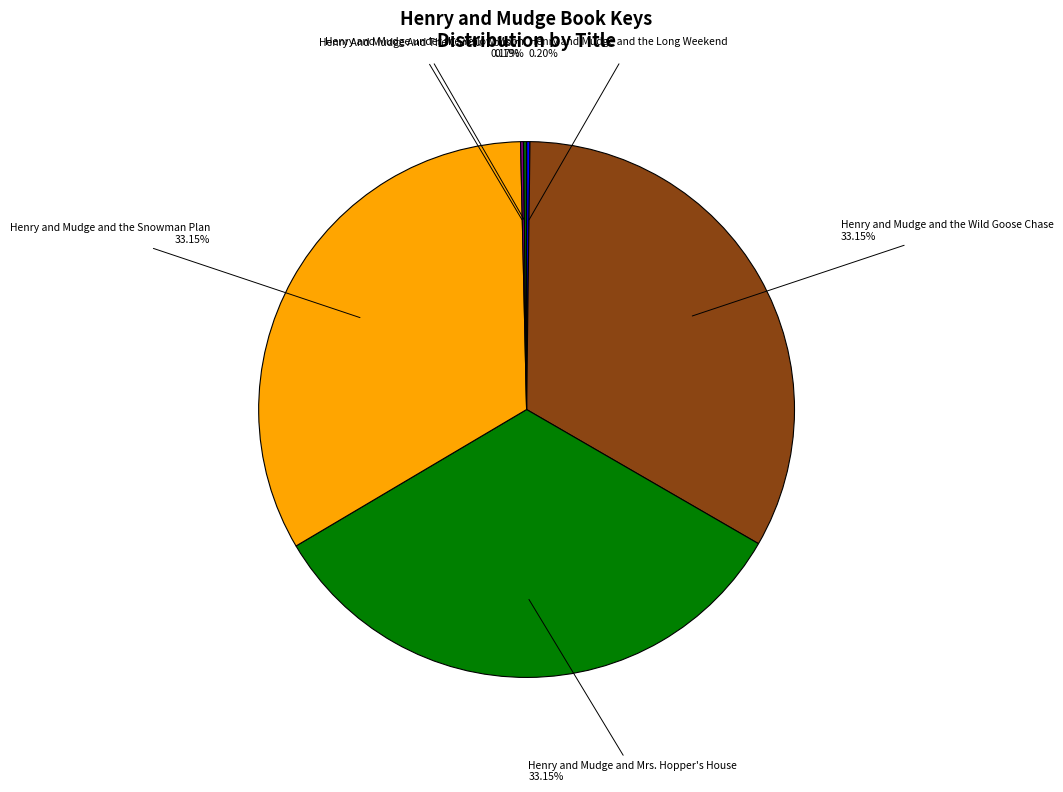

Is there any slice that represents more than half of the pie?

No